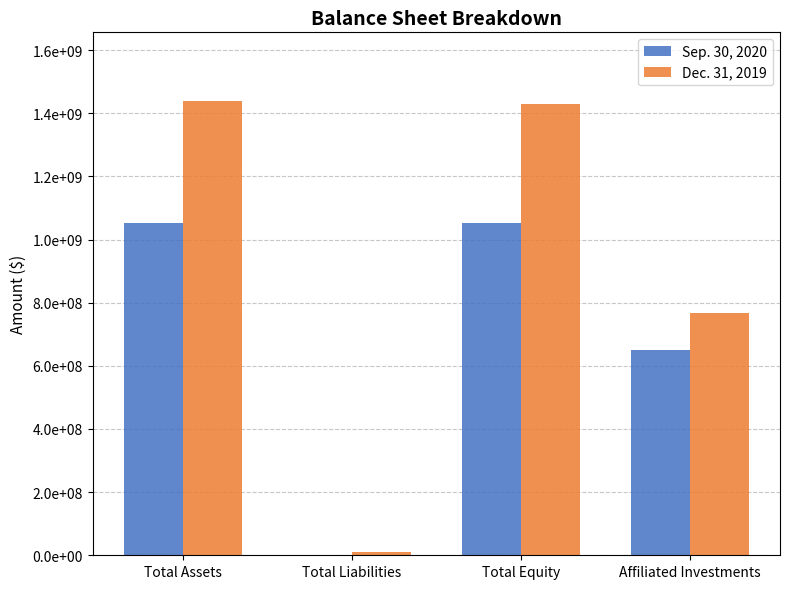

Reading left to right, list all the values displayed in this chart.

Sep. 30, 2020: Total Assets=1052778953	Total Liabilities=671694	Total Equity=1052107259	Affiliated Investments=648816139
Dec. 31, 2019: Total Assets=1440171453	Total Liabilities=11514370	Total Equity=1428657083	Affiliated Investments=767882587